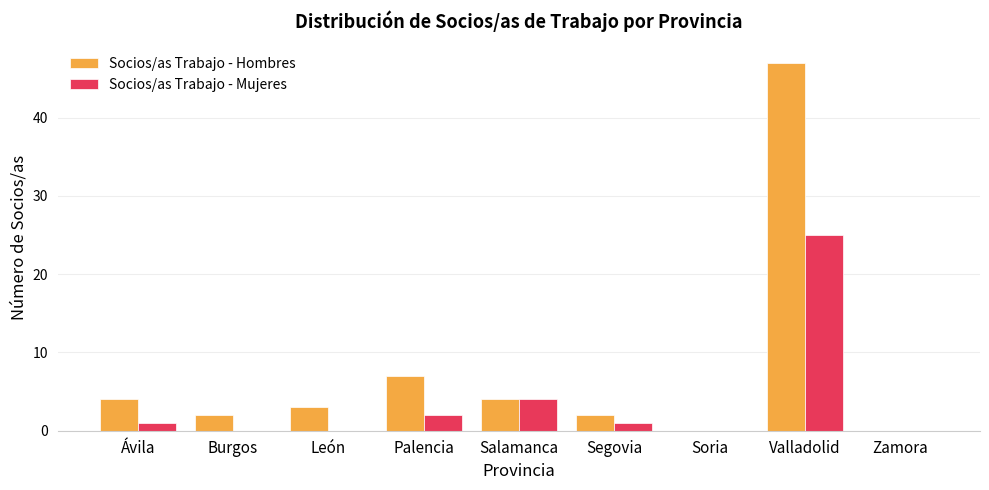

Is it true that Socios/as Trabajo - Hombres equals 7 at Palencia?

True